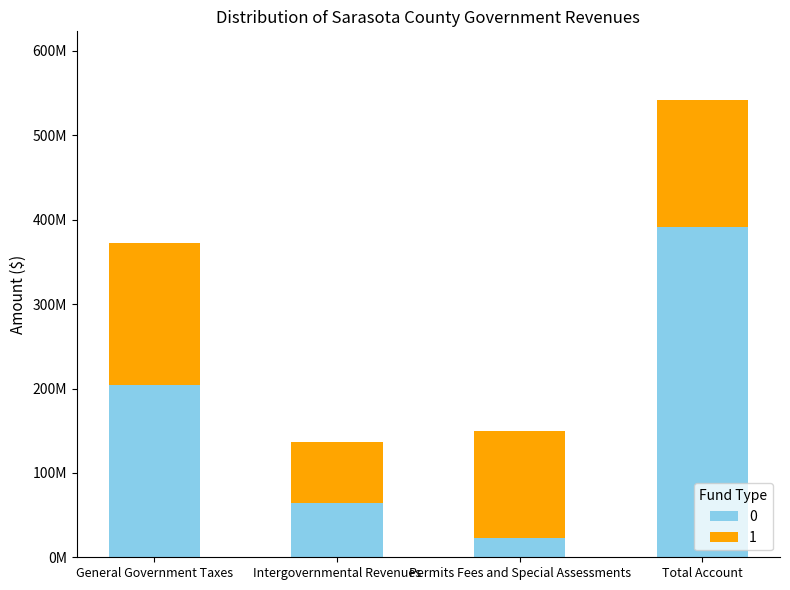

At how many categories does at least one series exceed 53695324?

4